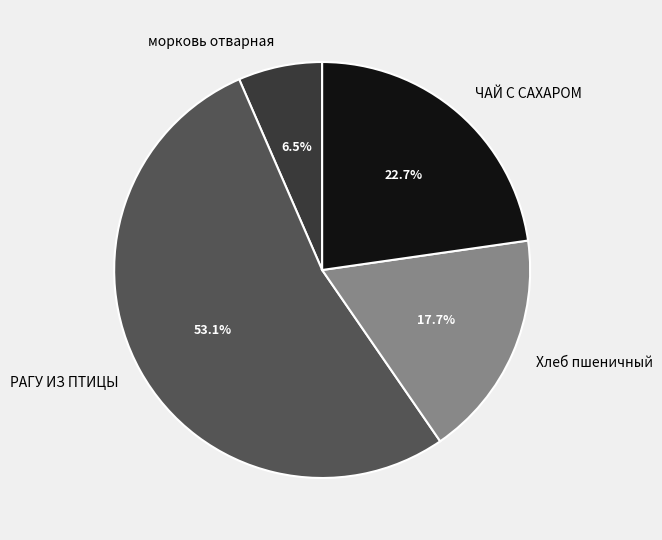

True or false: ЧАЙ С САХАРОМ accounts for 17% of the total.

False